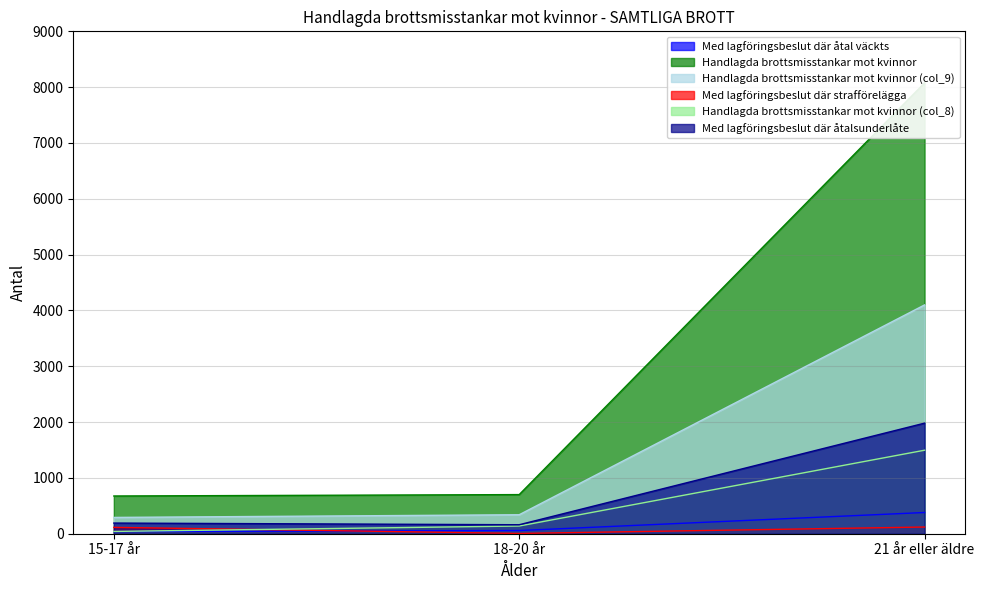

What position from the left is 18-20 år?

2